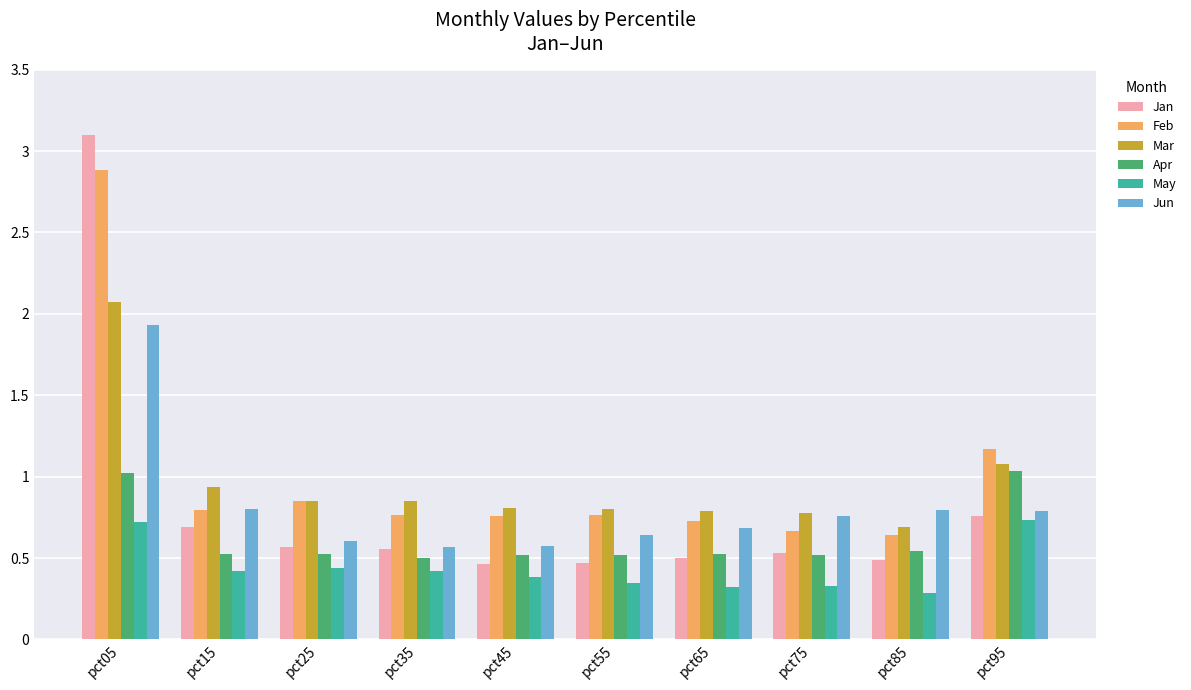

What is the total value across all series at pct35?

3.7